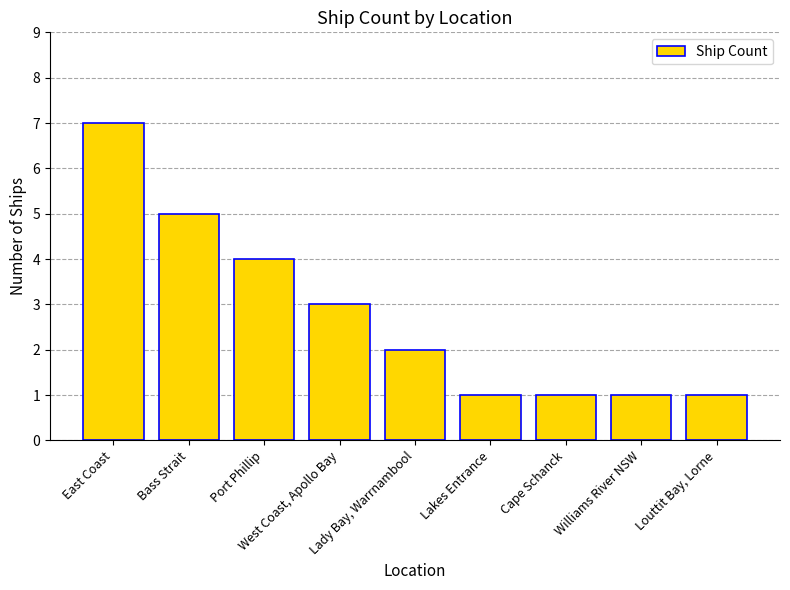

Are the bars horizontal?

No